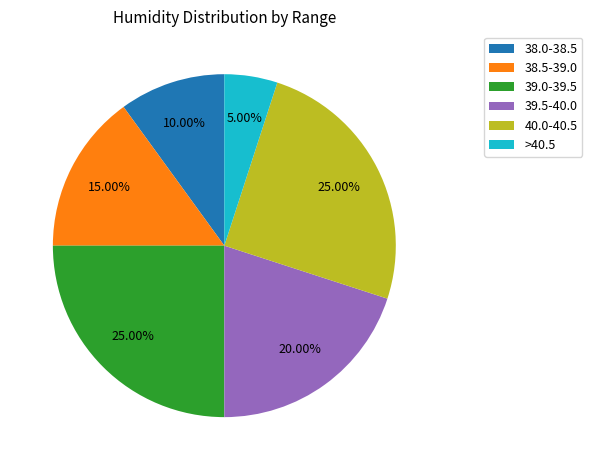

Approximately how many times larger is the value at 38.0-38.5 compared to 39.0-39.5?

0.4